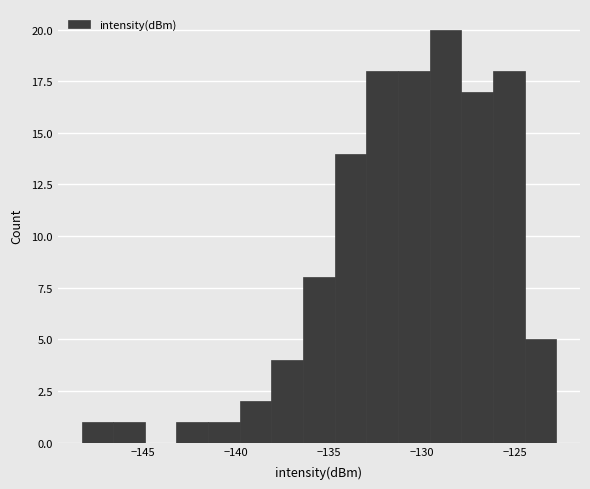

Around what value on the x-axis is the tallest bar? Give the approximate position of its centre, as read against the axis.

-129.0